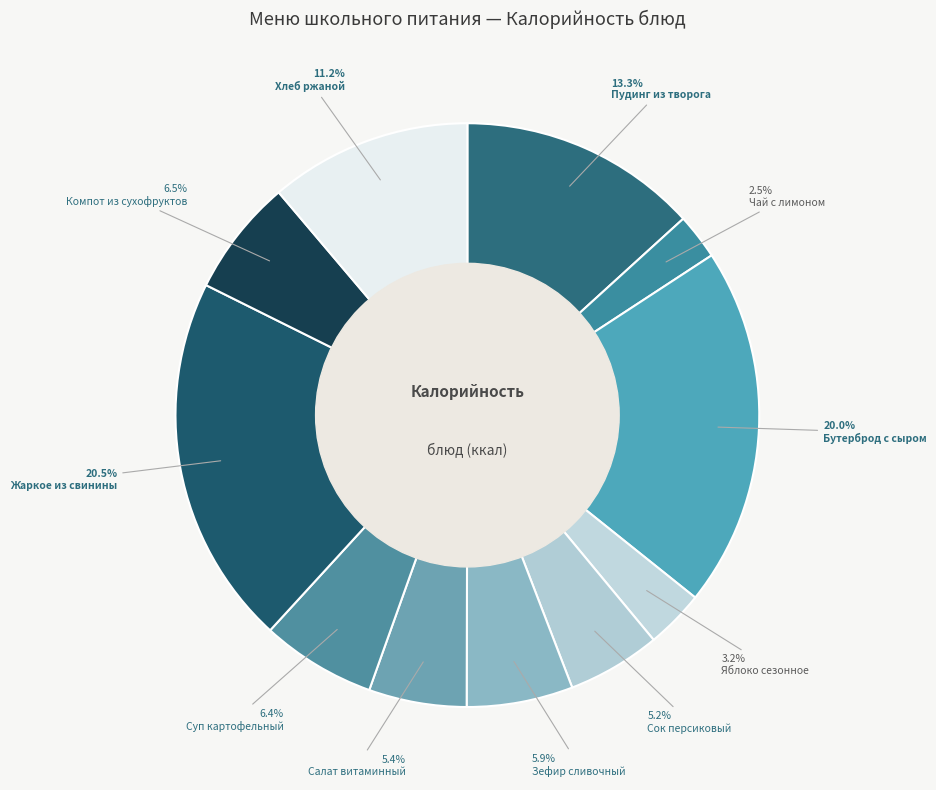

To the nearest percent, what percentage of the pie is Суп картофельный?

6%